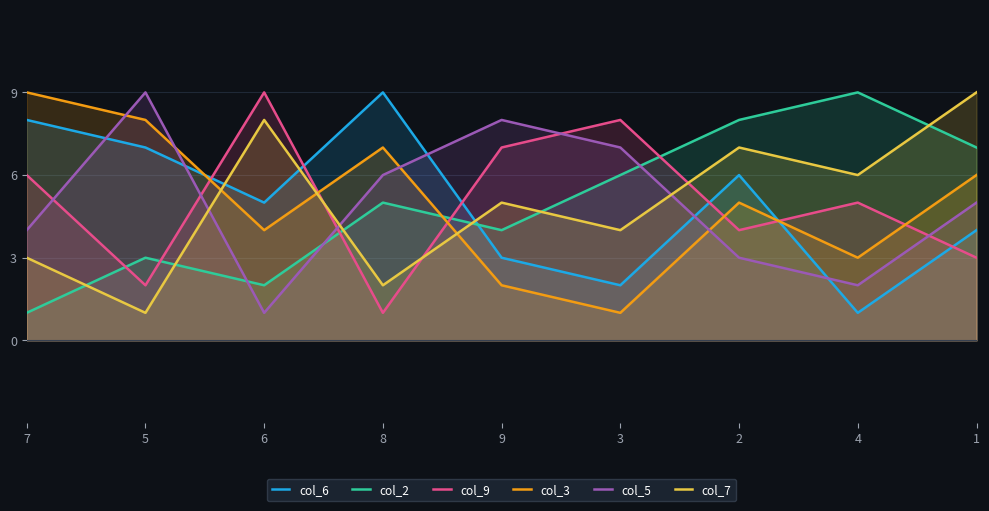

What is the approximate value of col_3 at 8?

7